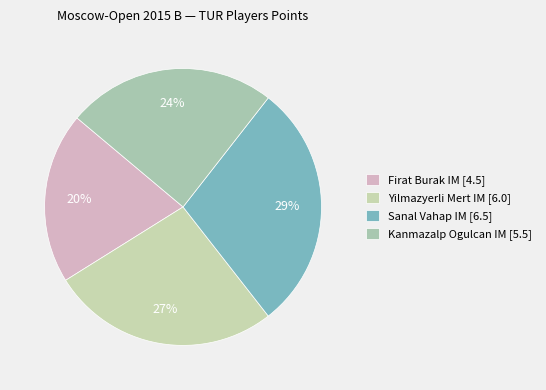

What is the total percentage of Yilmazyerli Mert and Kanmazalp Ogulcan?

51.1%